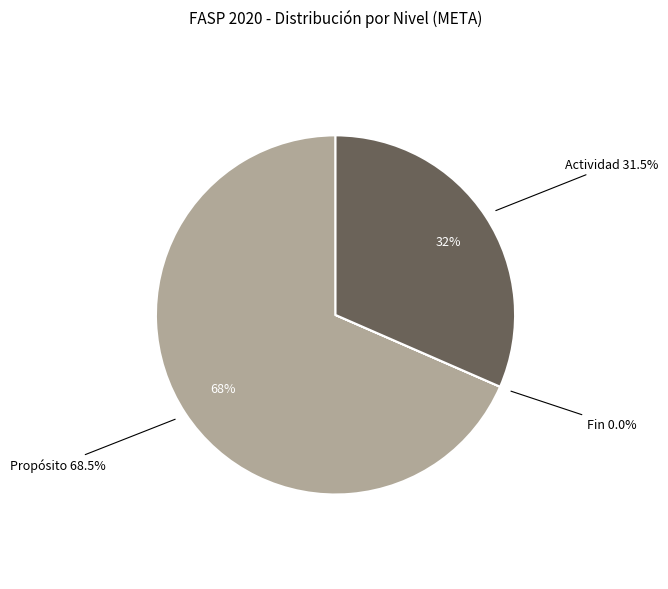

What is the largest slice in the pie chart?

Propósito